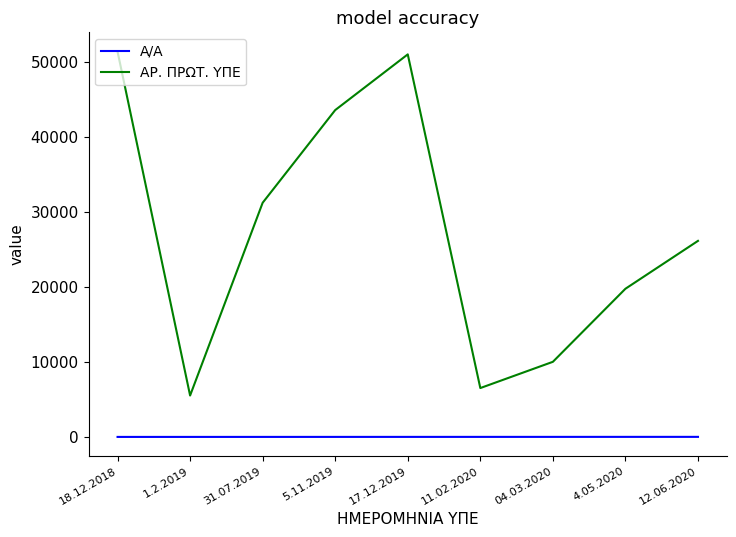

What is the lowest value of the ΑΡ. ΠΡΩΤ. ΥΠΕ series?

5516